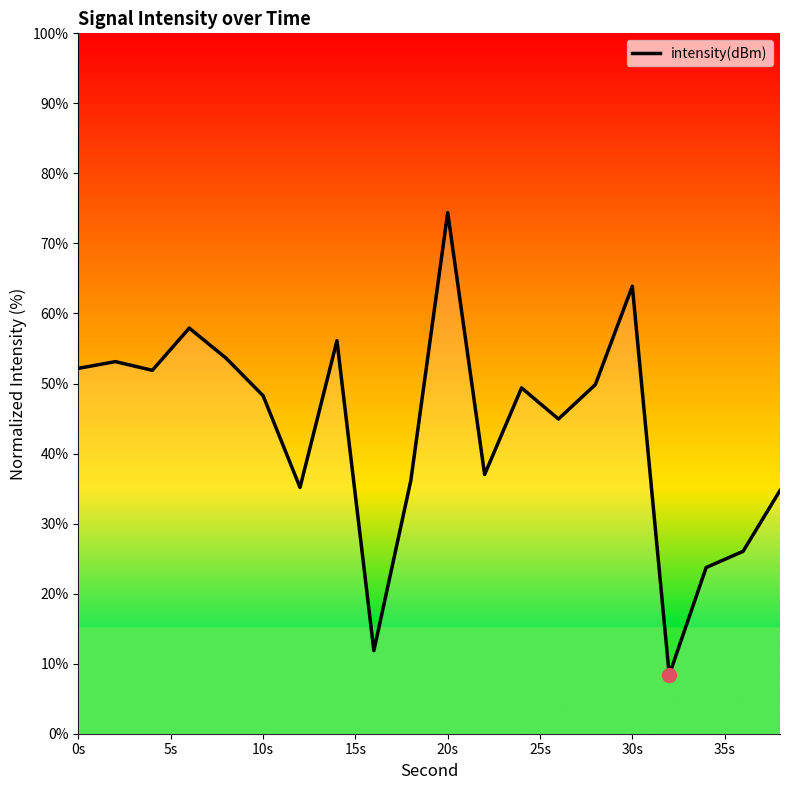

What is the difference between the maximum and minimum values?

66.0